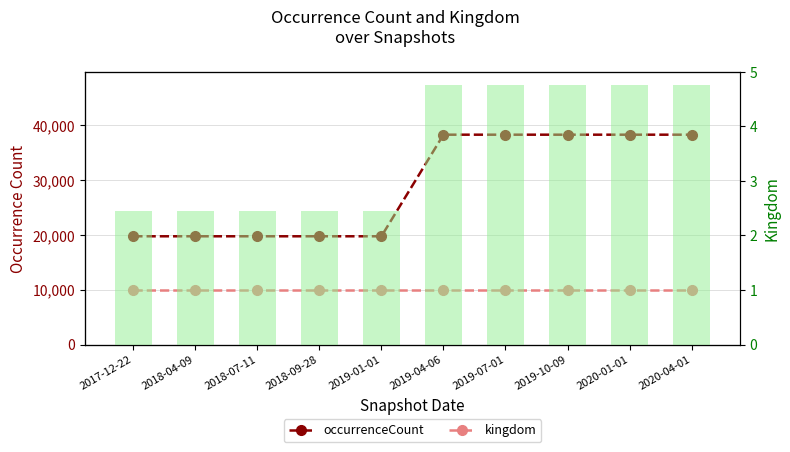

Read the occurrenceCount value at 2019-01-01.

19765.0